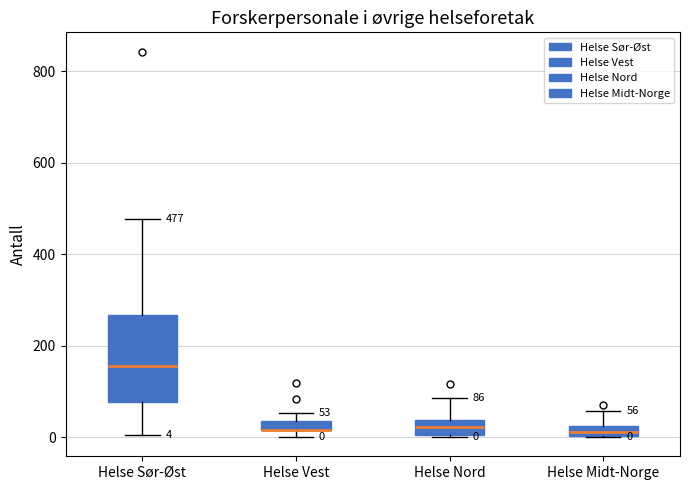

Which box is the tallest, from its lower edge to its upper edge?

Helse Sør-Øst